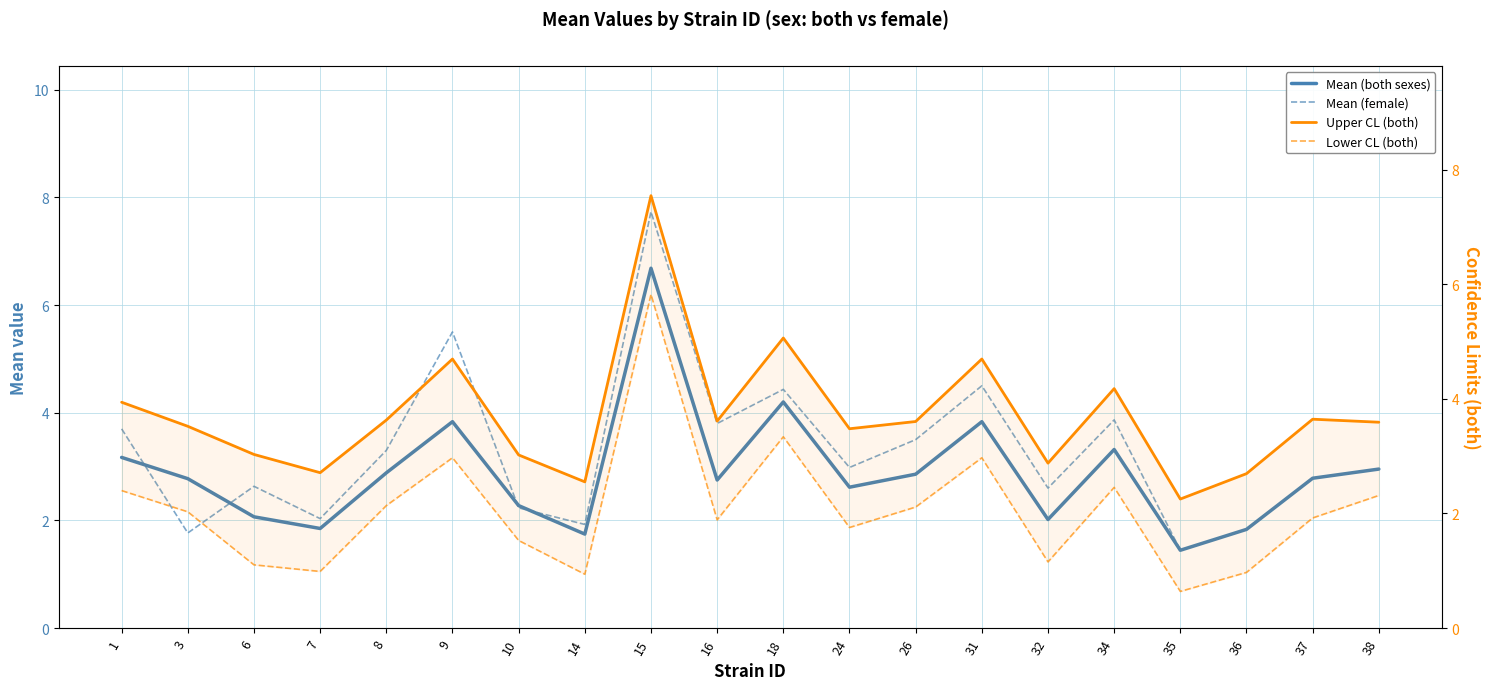

True or false: Upper CL (both) has a value of 2.7 at 7.

True